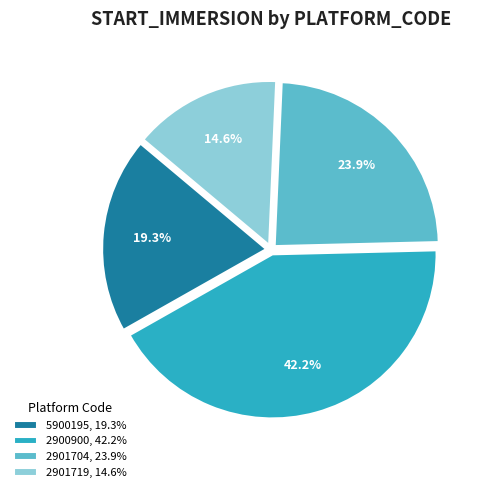

Does 5900195, 19.3% account for over 50% of the chart?

No